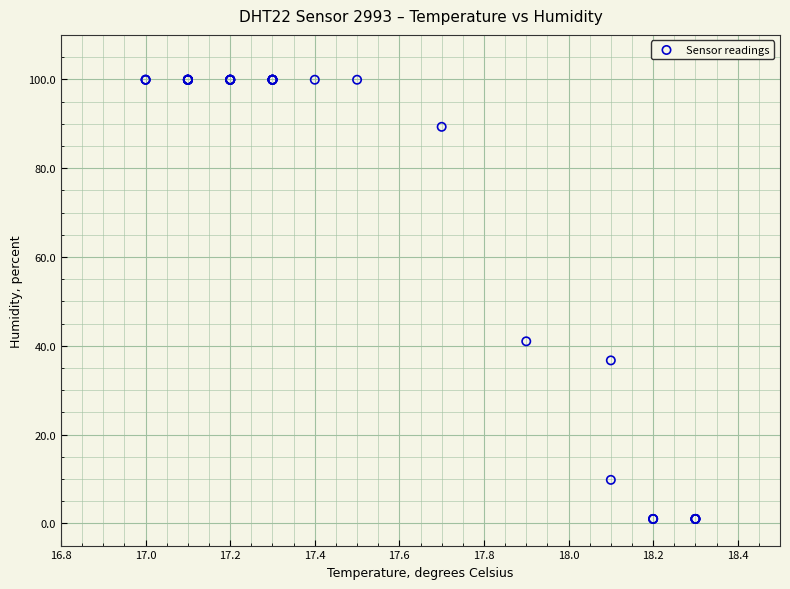

What Y value in the scatter plot is closest to 50?

41.0